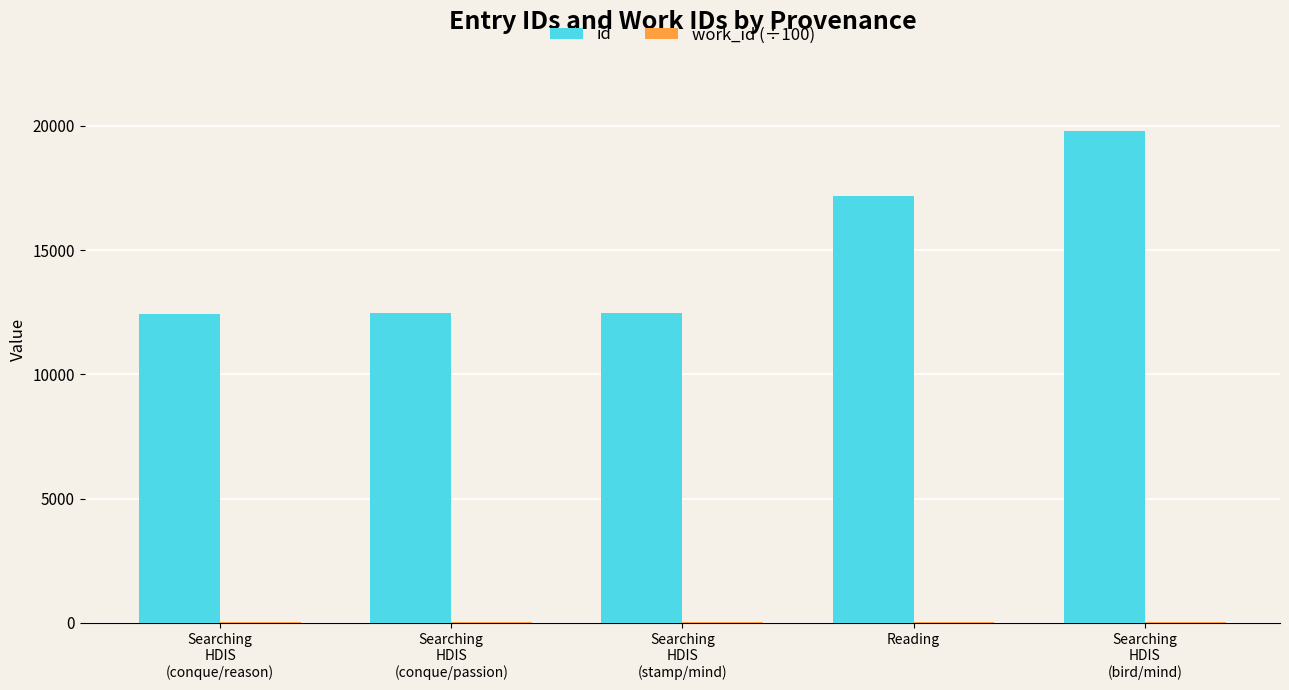

Which series has the largest total across all categories?

id